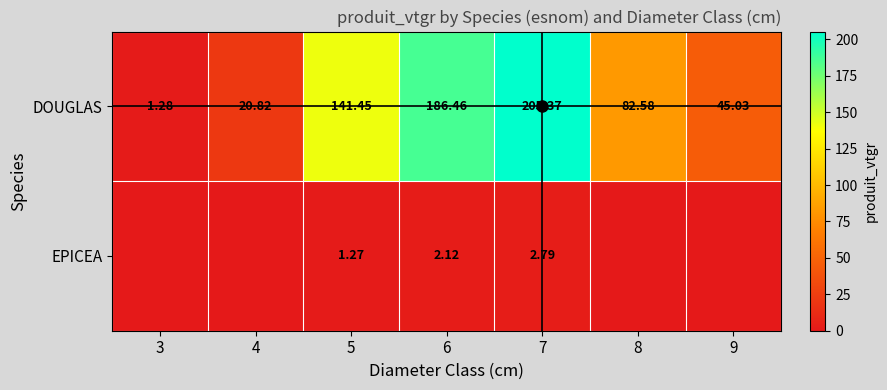

True or false: DOUGLAS has a value of 2.1 at 3.

False